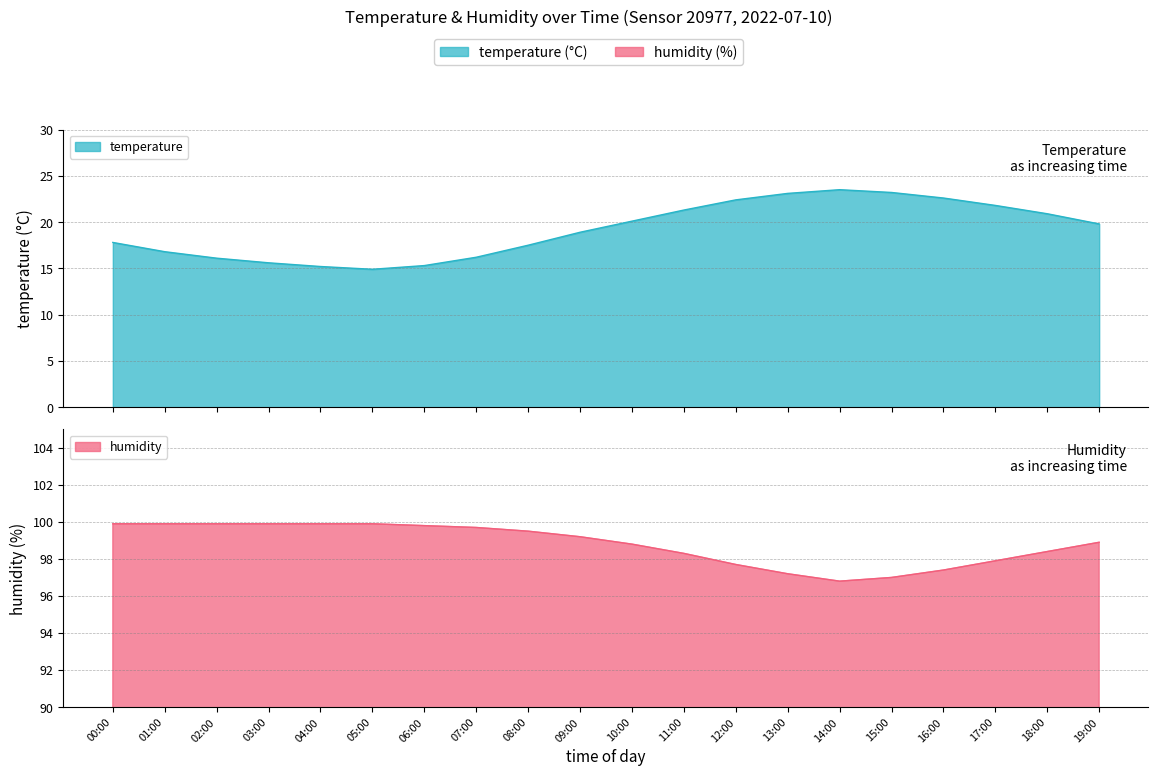

In humidity, how many points are lower than both neighbors (excluding endpoints)?

1